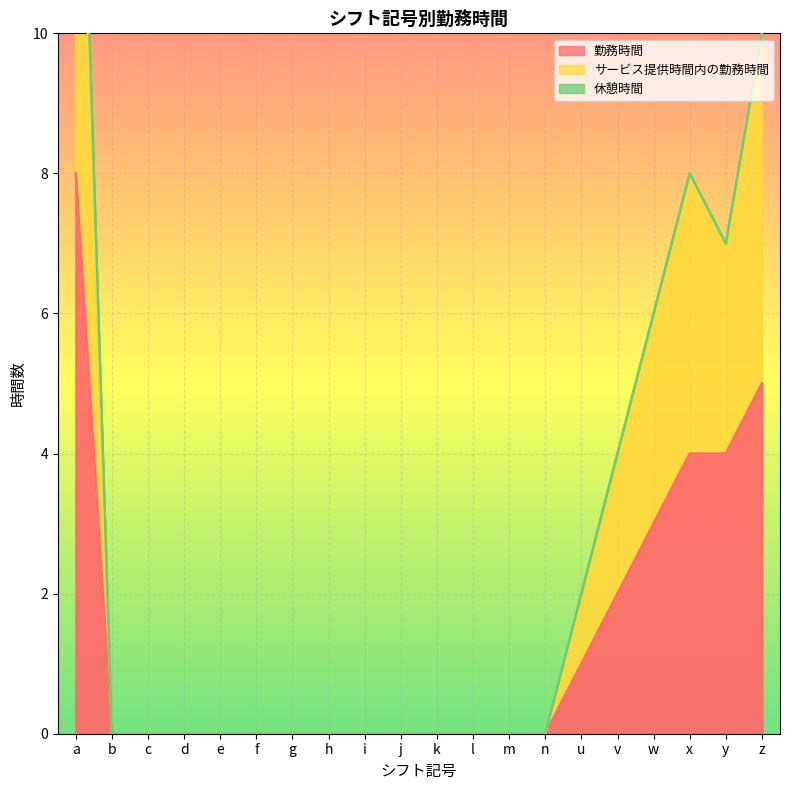

What is the difference between the 勤務時間 values at v and i?

2